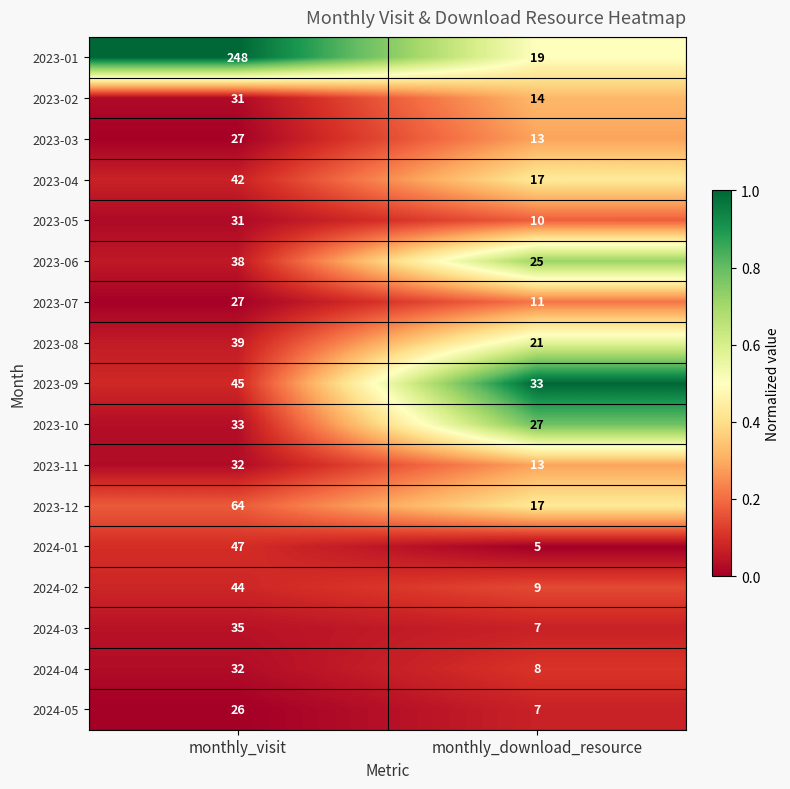

Which series changed the most between monthly_visit and monthly_download_resource?

2023-01